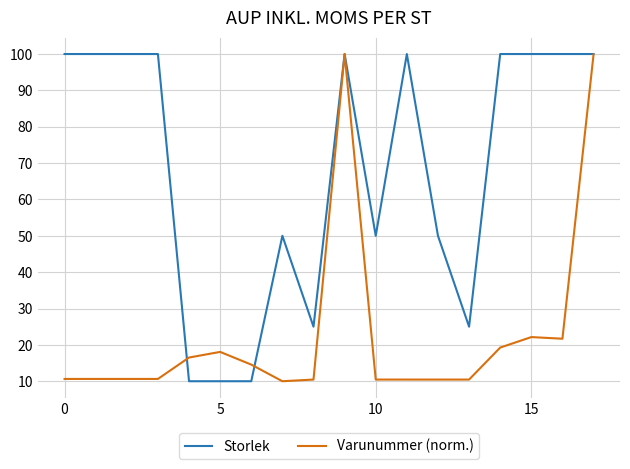

Rank the series by their average value, from highest to lowest.

Storlek, Varunummer (norm.)